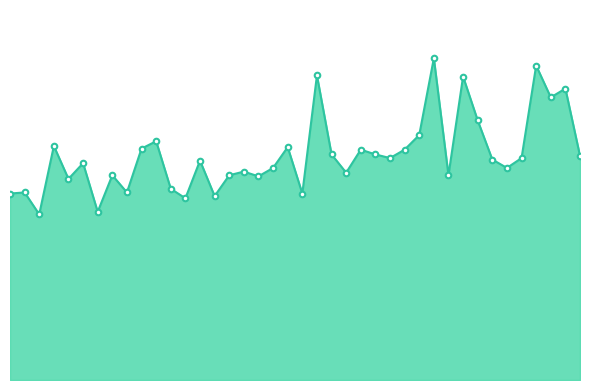

Where is the first local minimum?

2